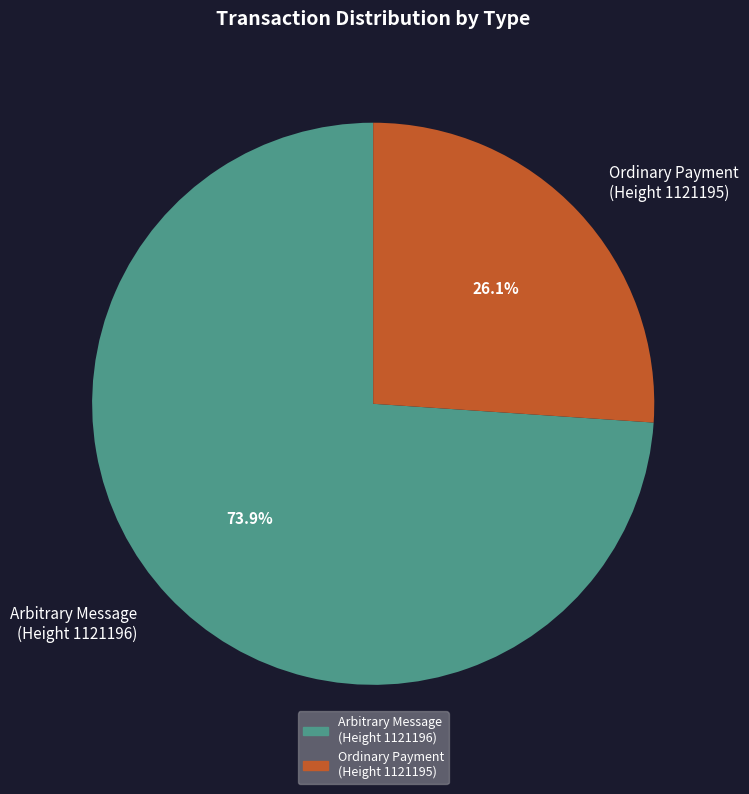

Combined, do Arbitrary Message (Height 1121196) and Ordinary Payment (Height 1121195) account for over 50%?

Yes